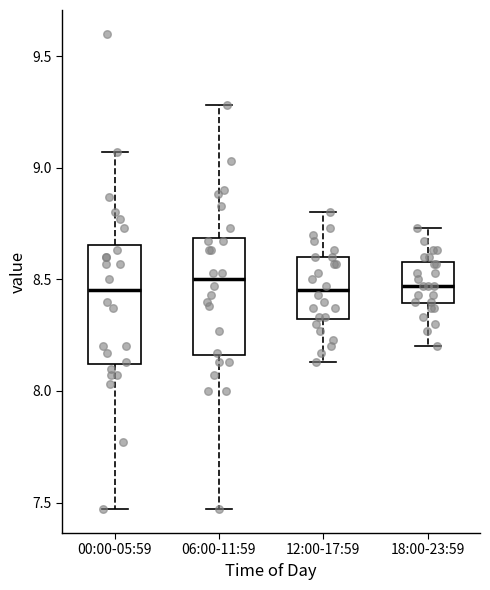

Where is the upper edge of the box for 18:00-23:59 on the y-axis? The values are not printed on the chart, so give them approximately, as read against the axis.

8.60